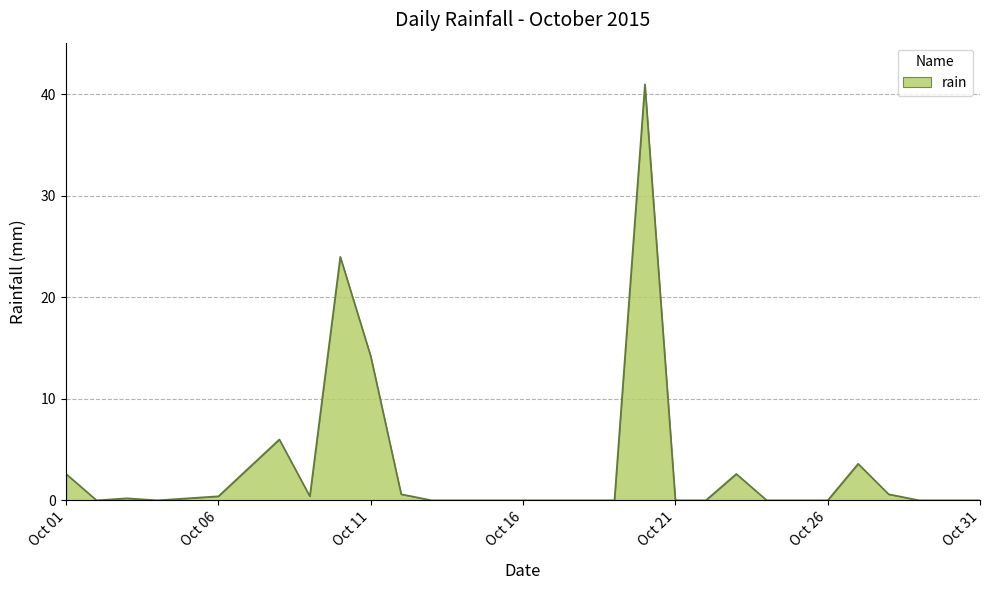

What is the difference between the maximum and minimum values?

41.0